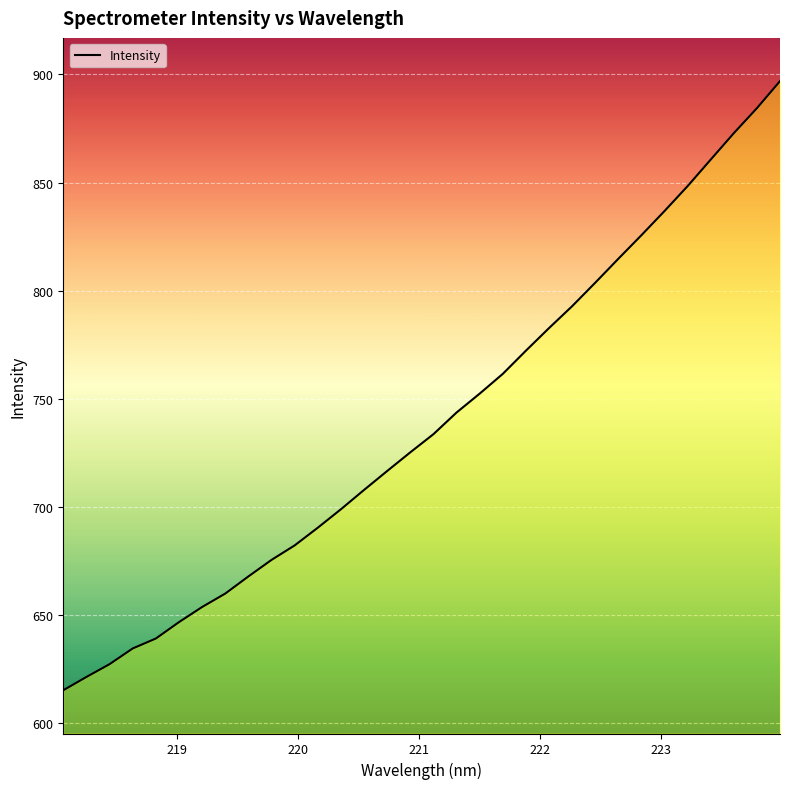

What is the difference between the maximum and minimum values?

281.7